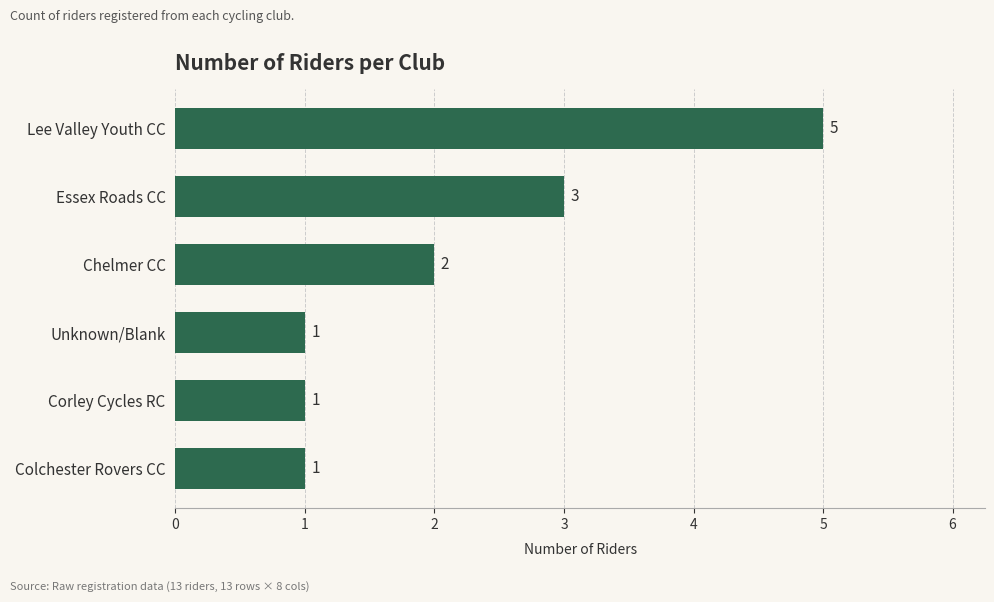

How many data points are less than 2?

3